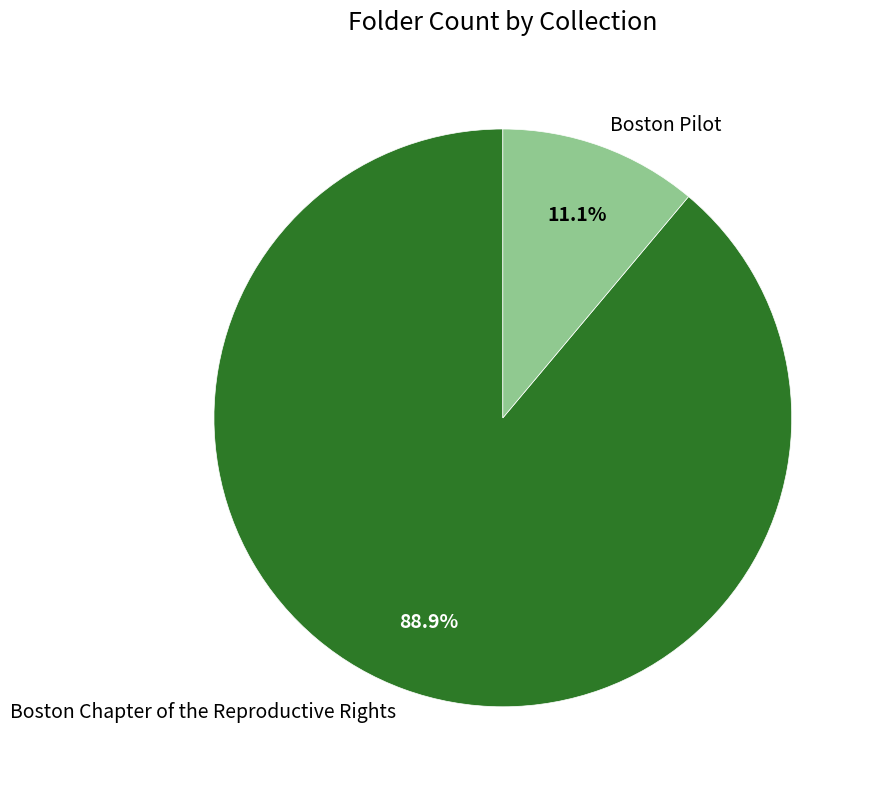

To the nearest percent, what is the difference between the largest and smallest slice percentages?

78%